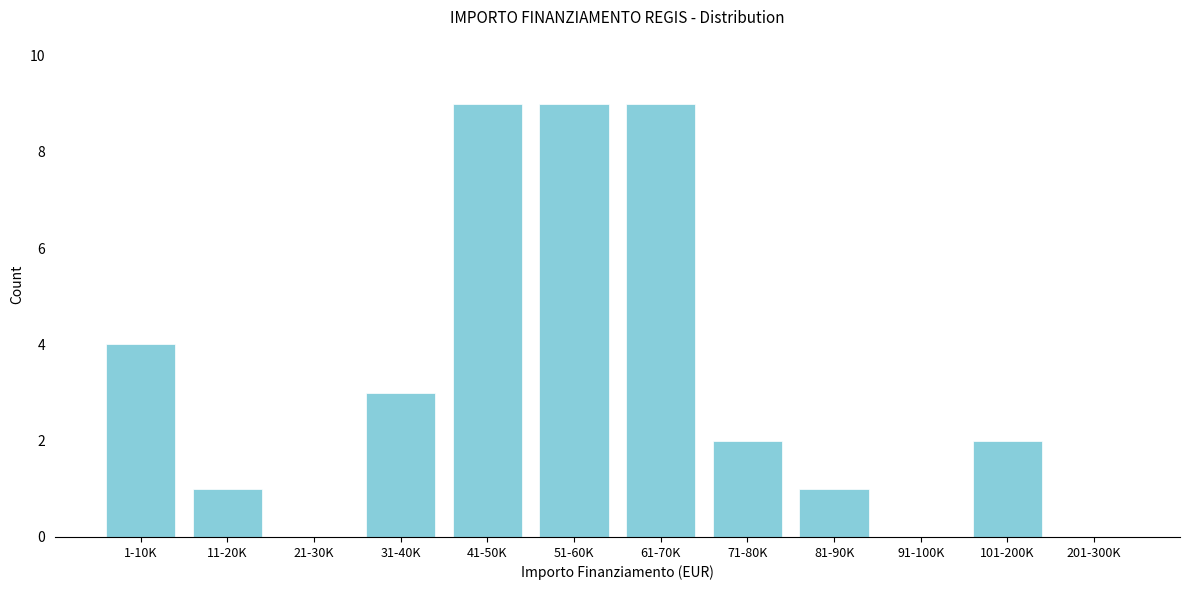

Reading left to right, extract all data points from this chart.

1-10K=4	11-20K=1	21-30K=0	31-40K=3	41-50K=9	51-60K=9	61-70K=9	71-80K=2	81-90K=1	91-100K=0	101-200K=2	201-300K=0